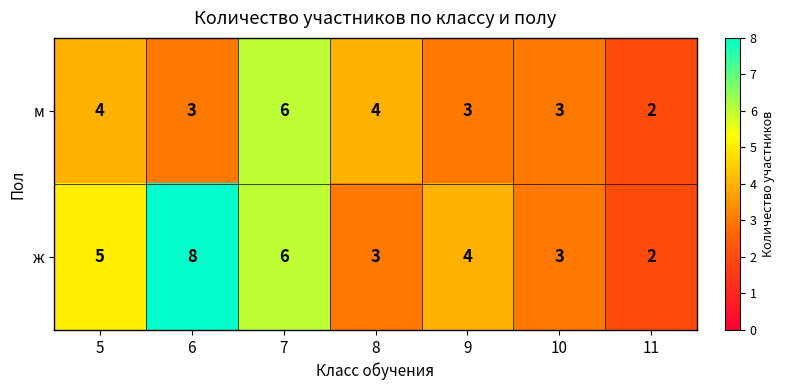

Reading left to right, list all the values displayed in this chart.

м: 4	3	6	4	3	3	2
ж: 5	8	6	3	4	3	2